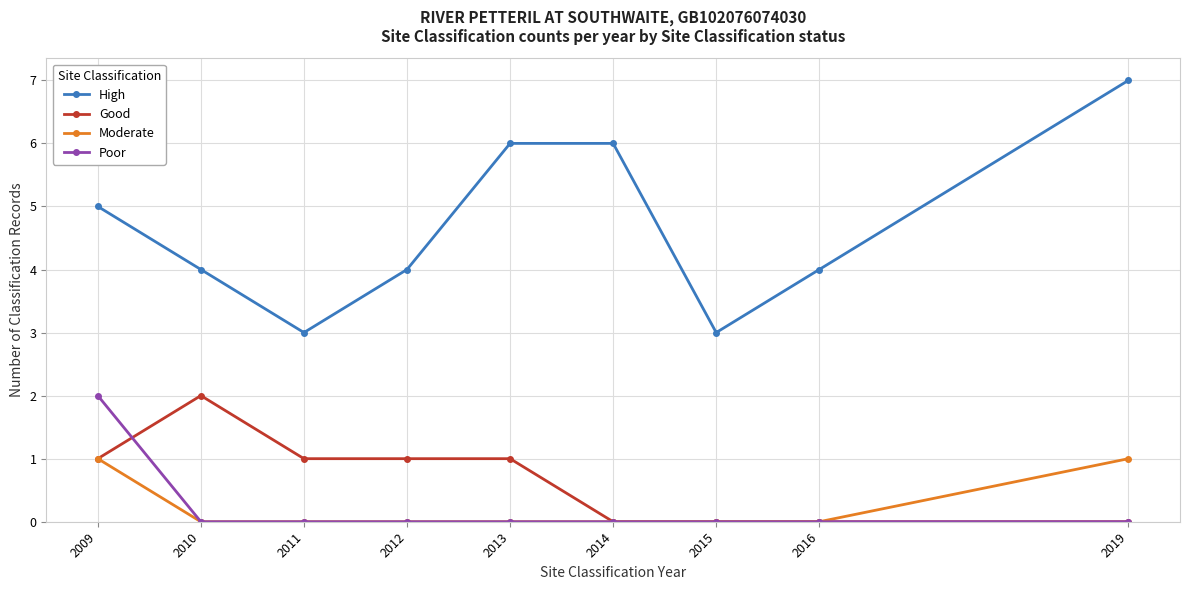

True or false: High and Good cross at least once.

False